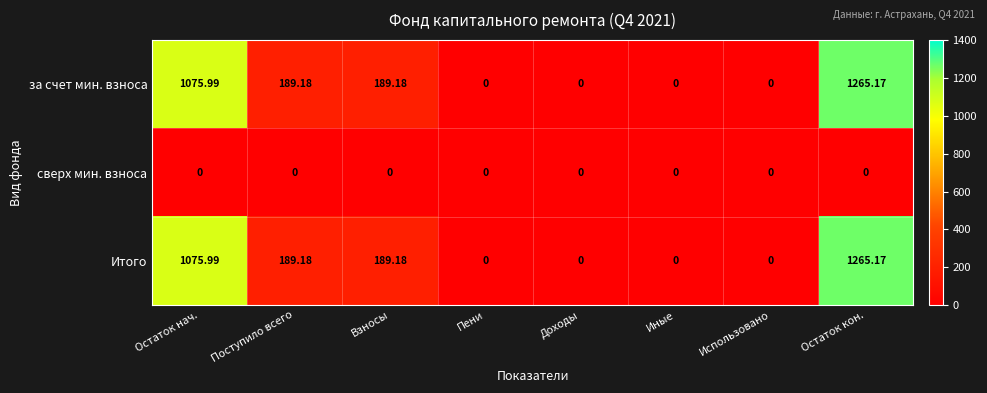

At how many categories does at least one series exceed 908?

2